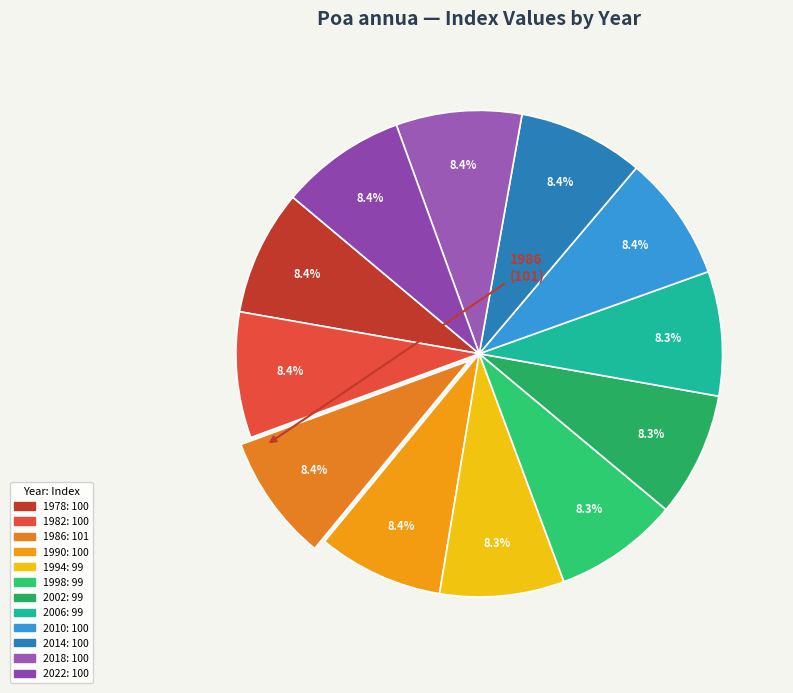

Is there any slice that represents more than half of the pie?

No